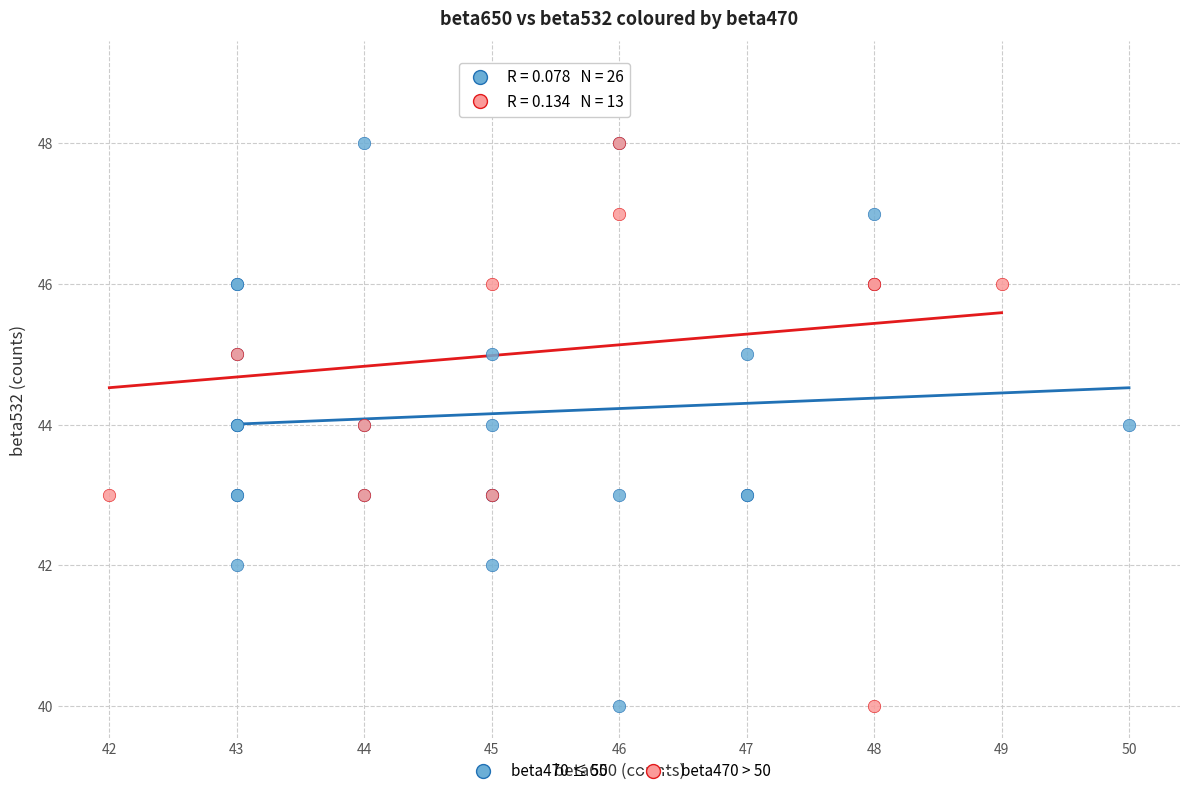

Which series has the widest spread of Y values?

beta470 > 50